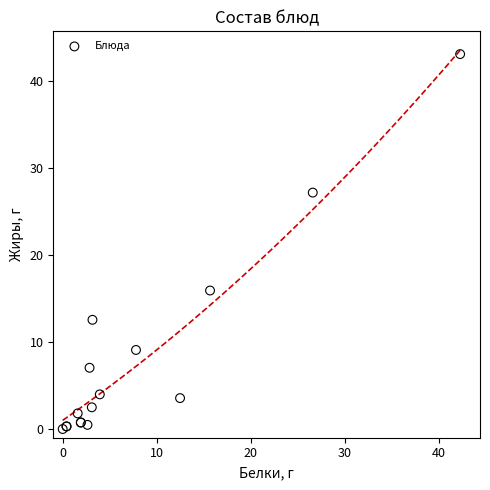

What Y value in the scatter plot is closest to 21?

15.9